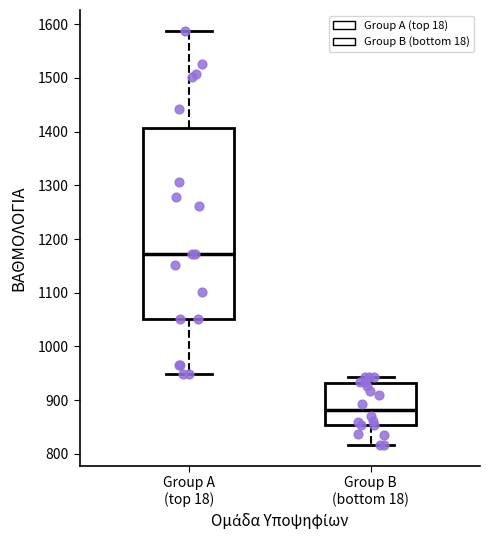

Which box is the tallest, from its lower edge to its upper edge?

Group A (top 18)